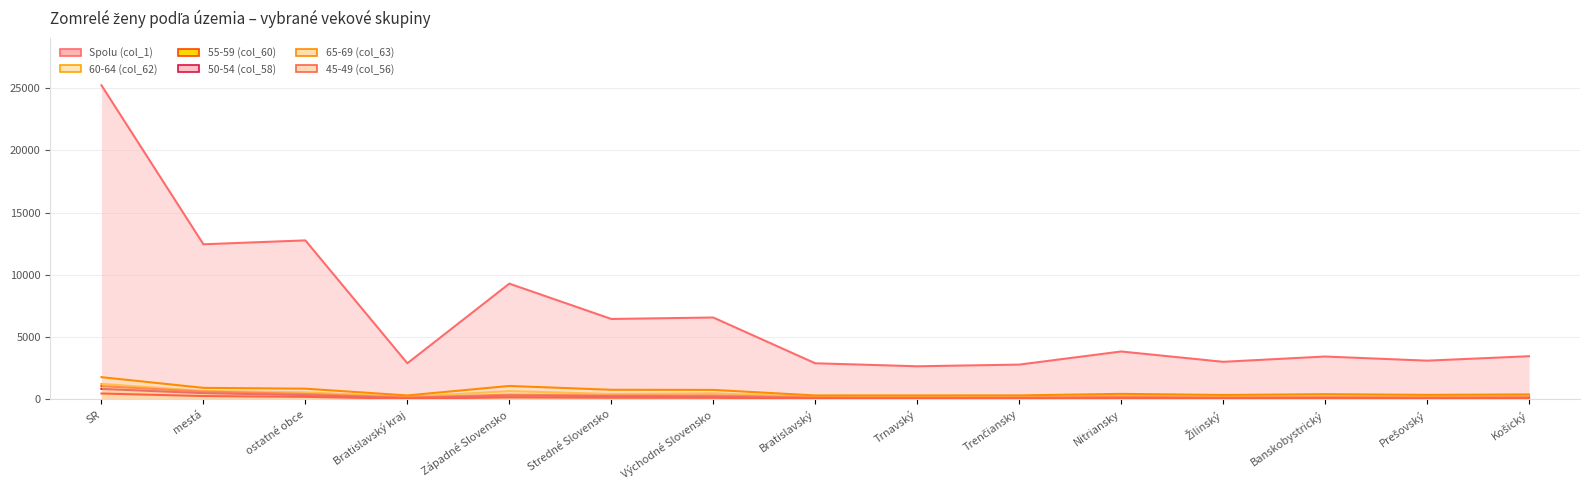

Where does the Spolu (col_1) series first go above 3463?

SR